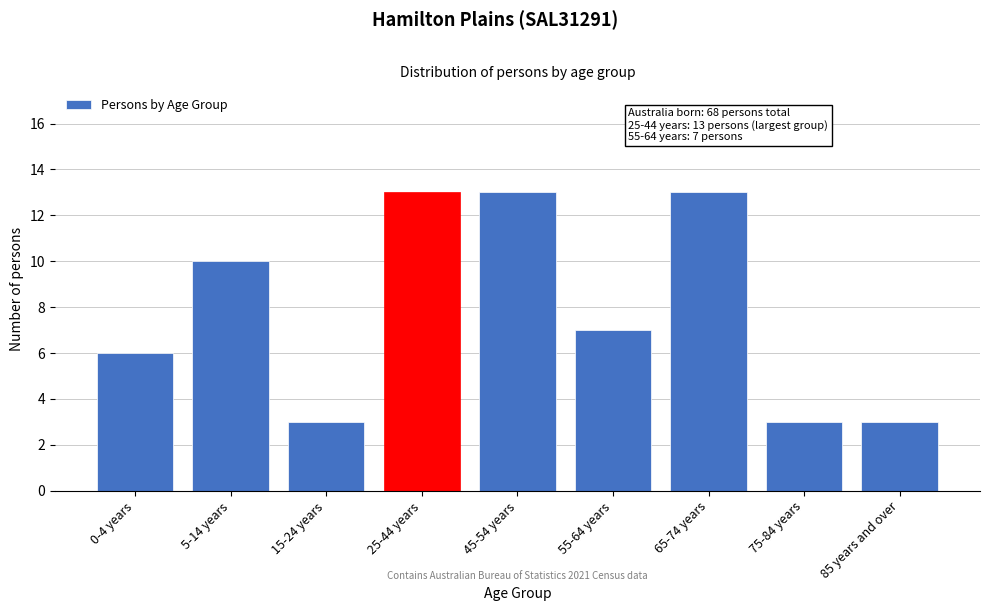

Reading left to right, transcribe all the data shown in this chart.

0-4 years=6	5-14 years=10	15-24 years=3	25-44 years=13	45-54 years=13	55-64 years=7	65-74 years=13	75-84 years=3	85 years and over=3